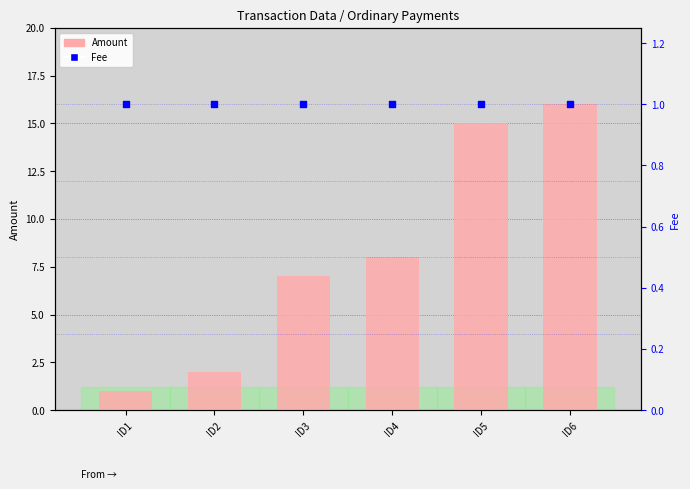

Which series has the largest total across all categories?

Amount